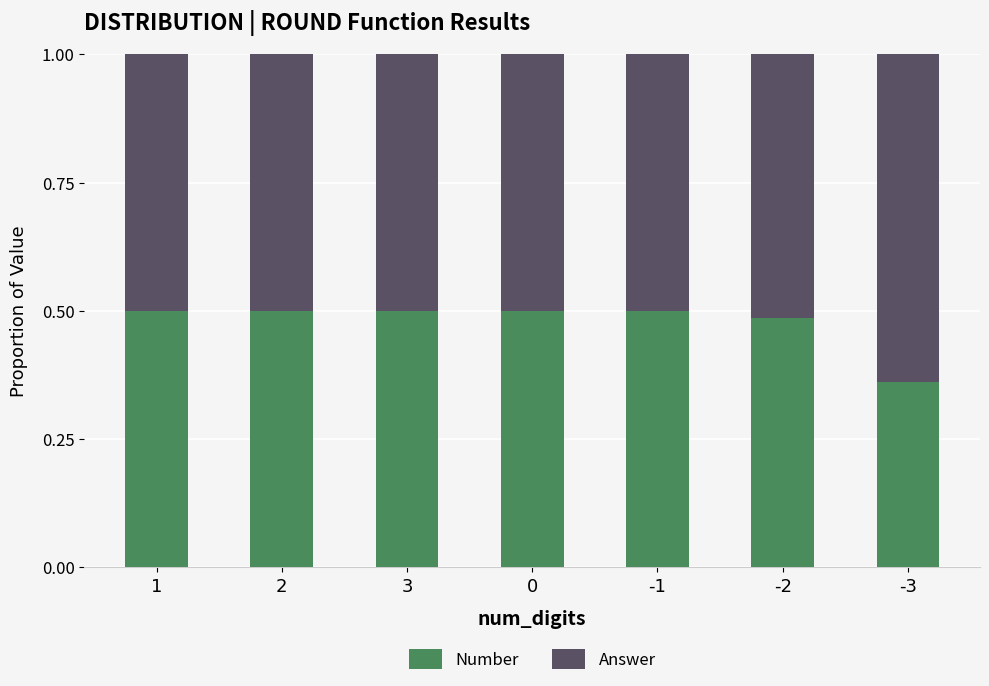

Does the chart contain any negative values?

No